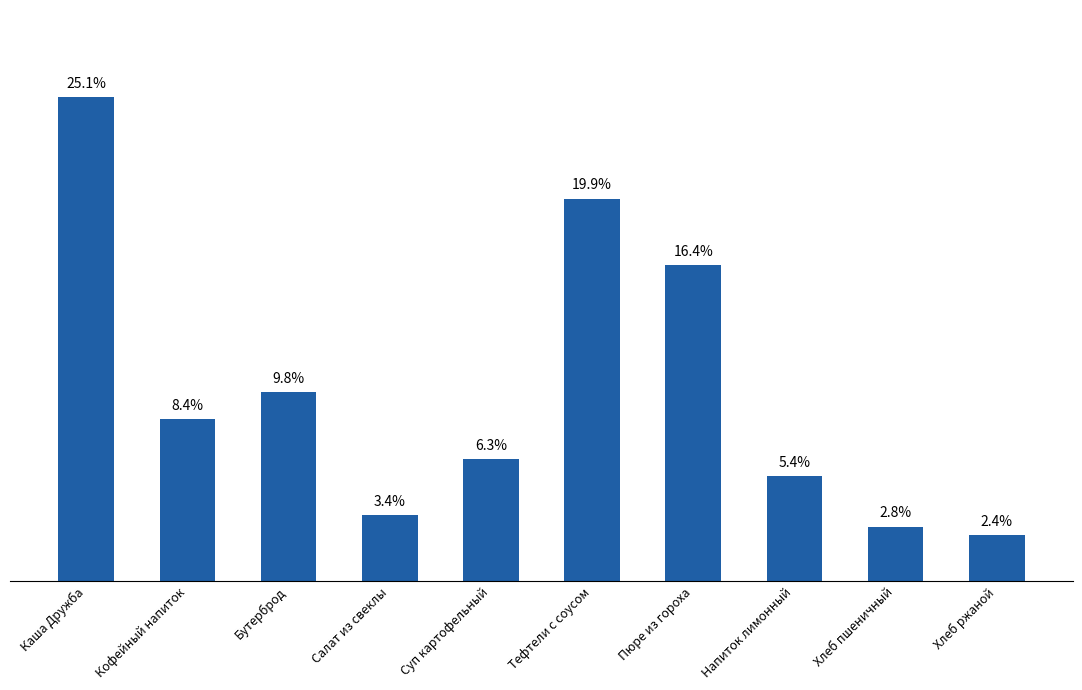

At which category does the chart reach its minimum across all series?

Хлеб ржаной